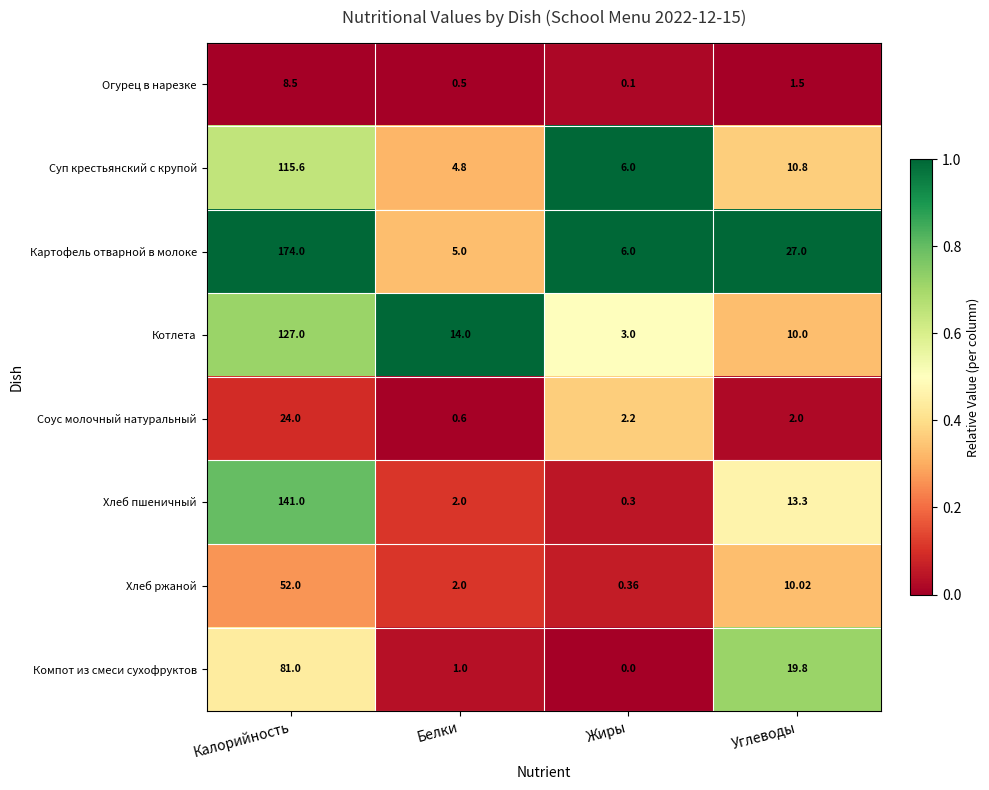

Which category has the highest value across all series?

Калорийность